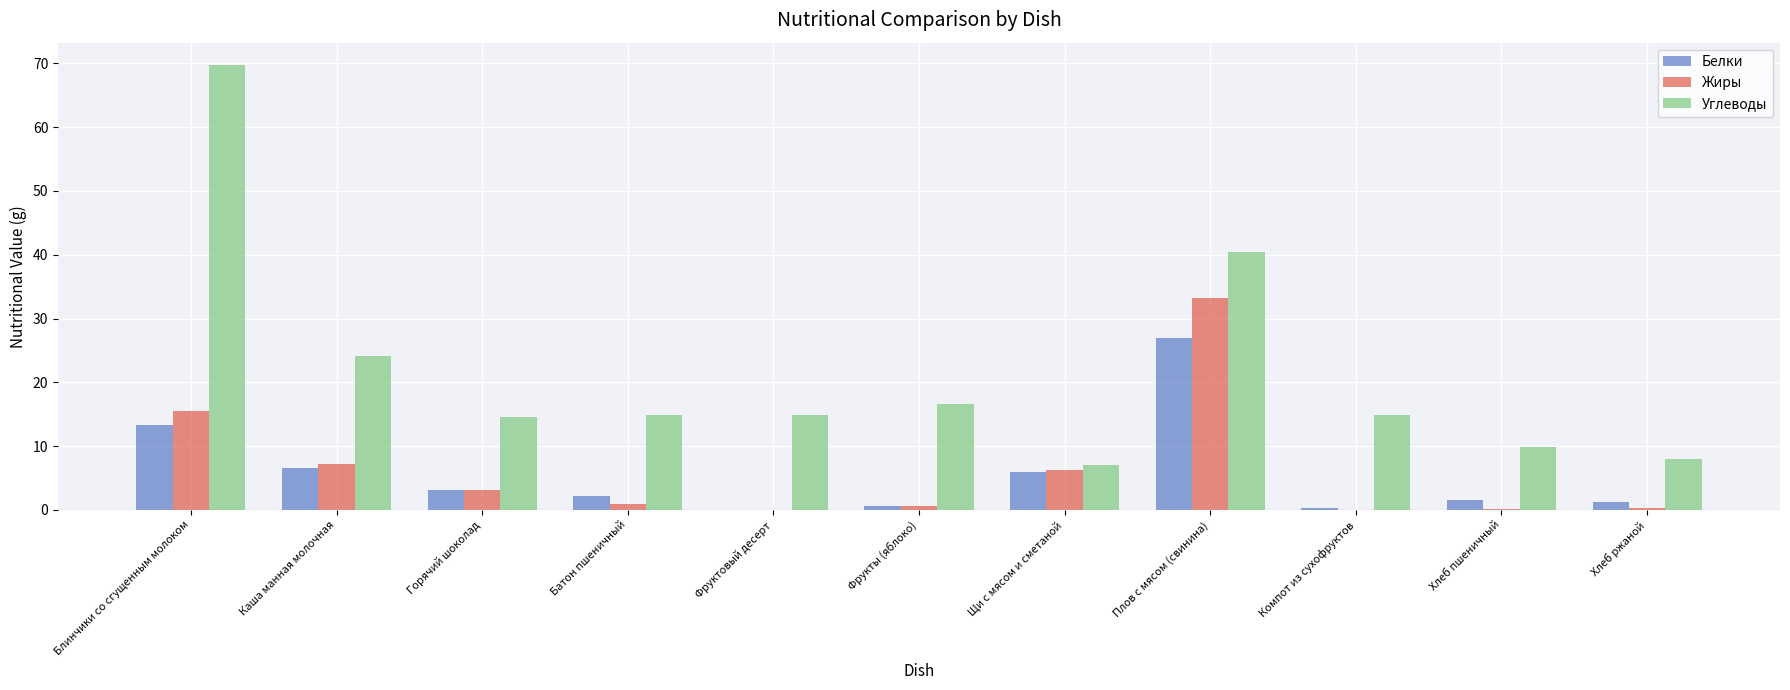

What are all the series names shown in the legend?

Белки, Жиры, Углеводы